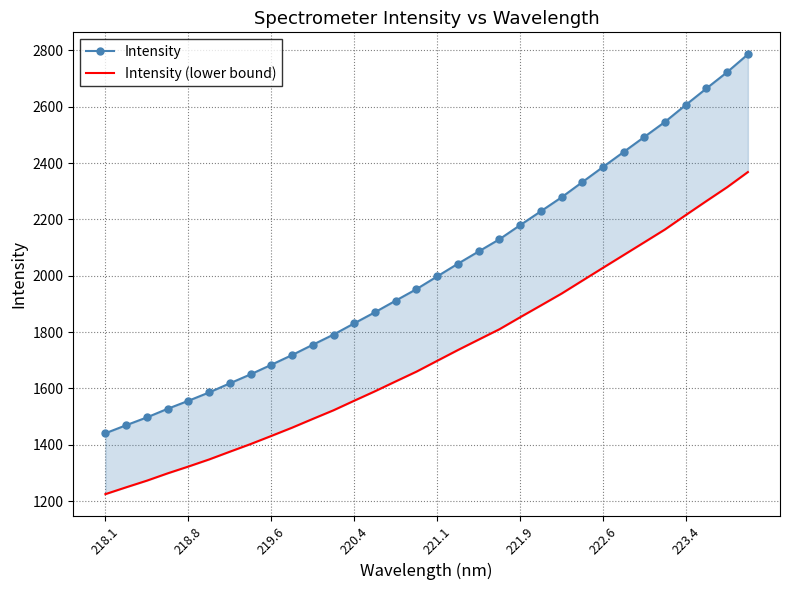

Rank the series by their maximum value, from highest to lowest.

Intensity, Intensity (lower bound)